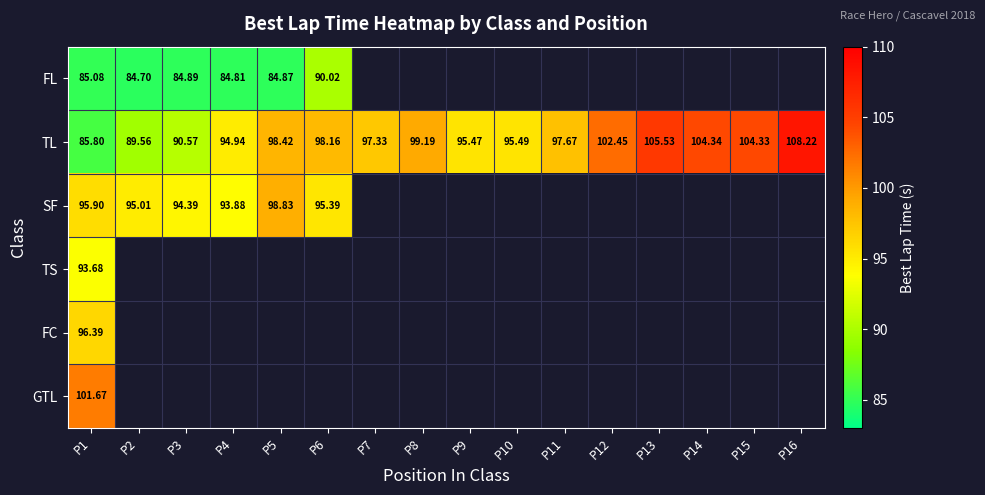

Which has a higher value, P5 or P15?

P15